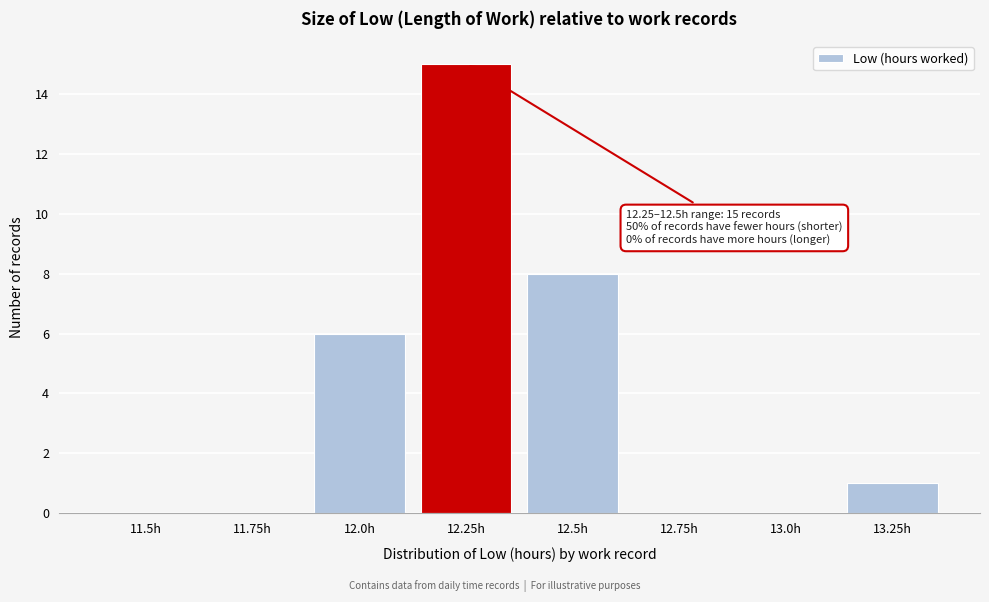

Reading left to right, transcribe all the data shown in this chart.

11.5h=0	11.75h=0	12.0h=6	12.25h=15	12.5h=8	12.75h=0	13.0h=0	13.25h=1